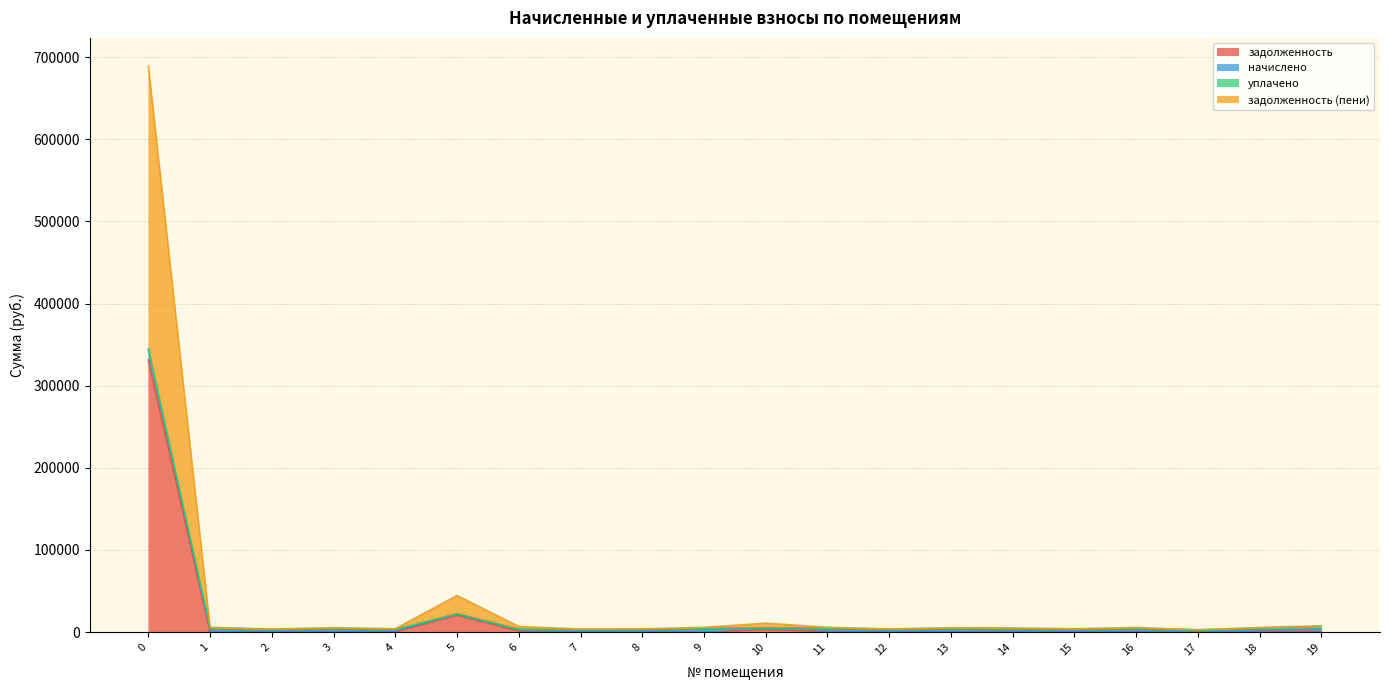

True or false: задолженность has a value of 331392.8 at 0.

True